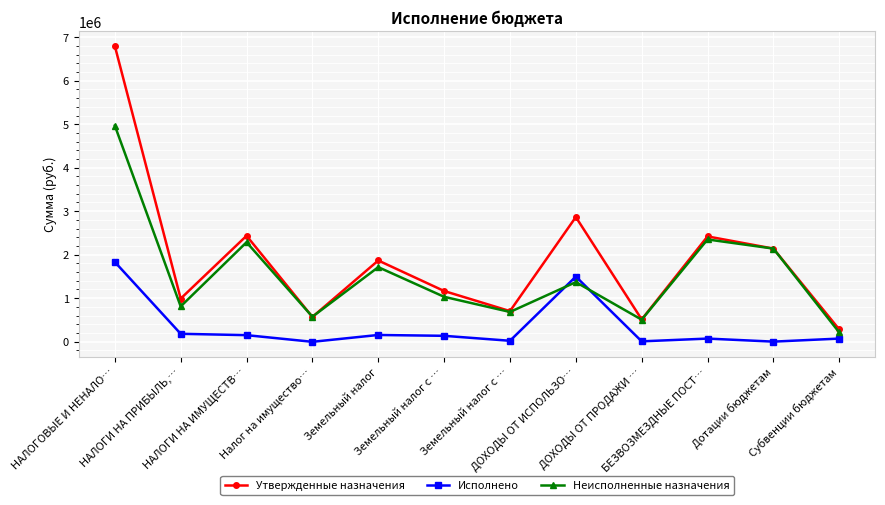

Is this an area chart (filled region under the line)?

No